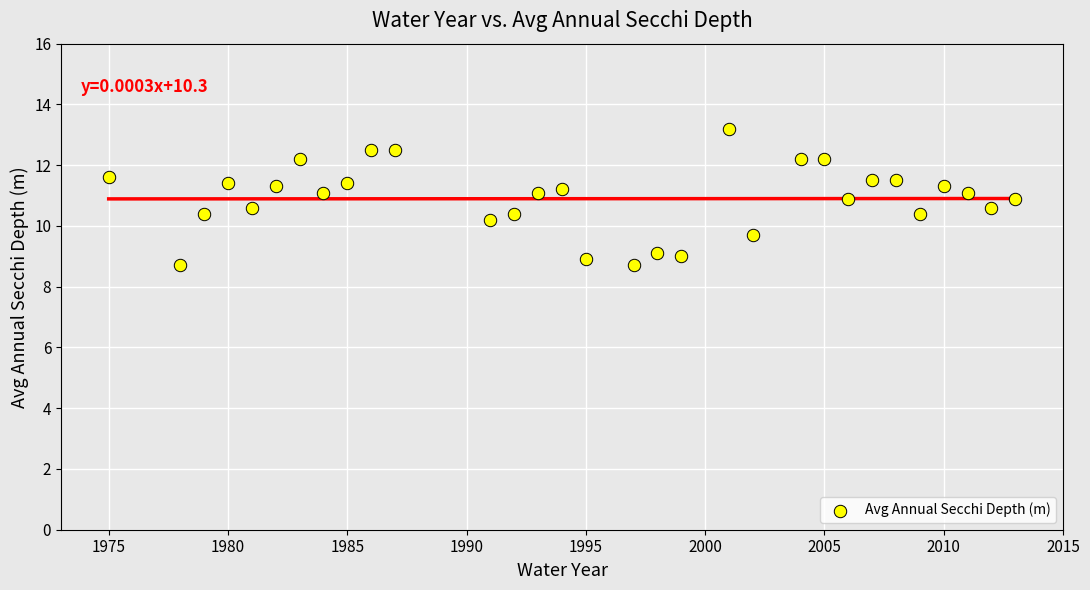

What is the range of X values (max minus min)?

38.0